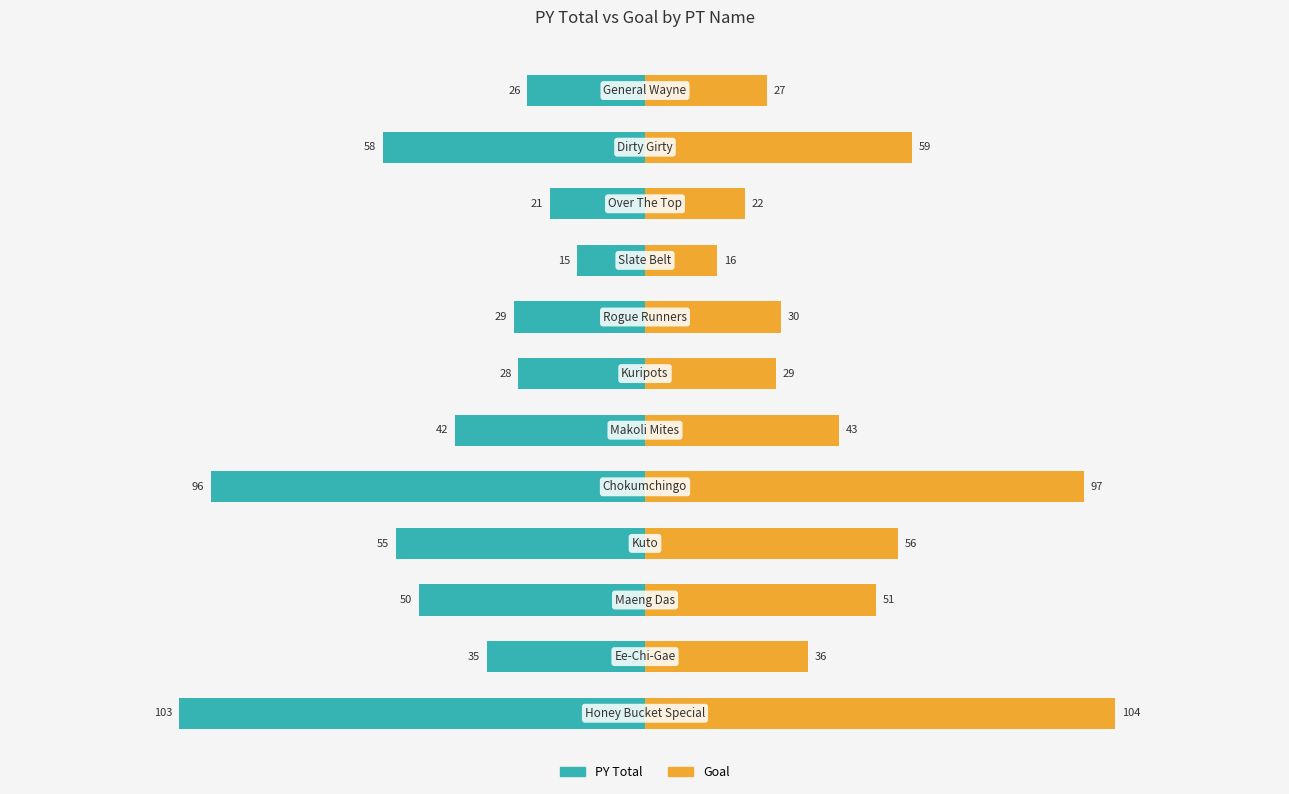

How many values in the PY Total series are below -35?

6